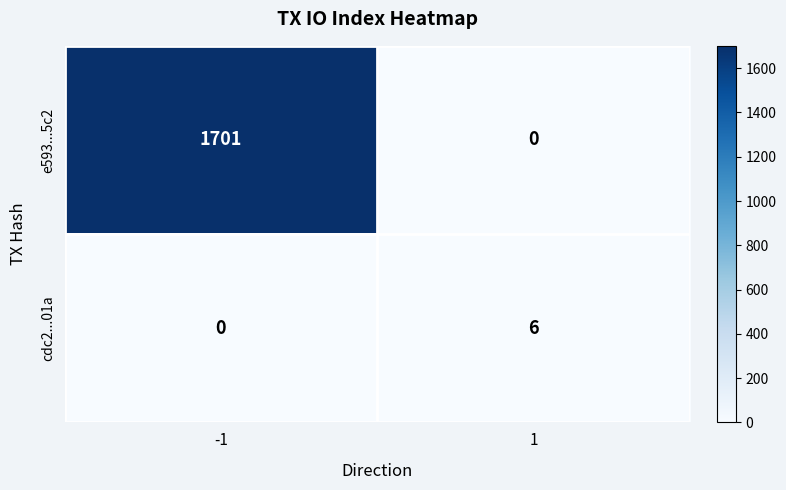

True or false: e593...5c2 has a value of 0 at 1.

True